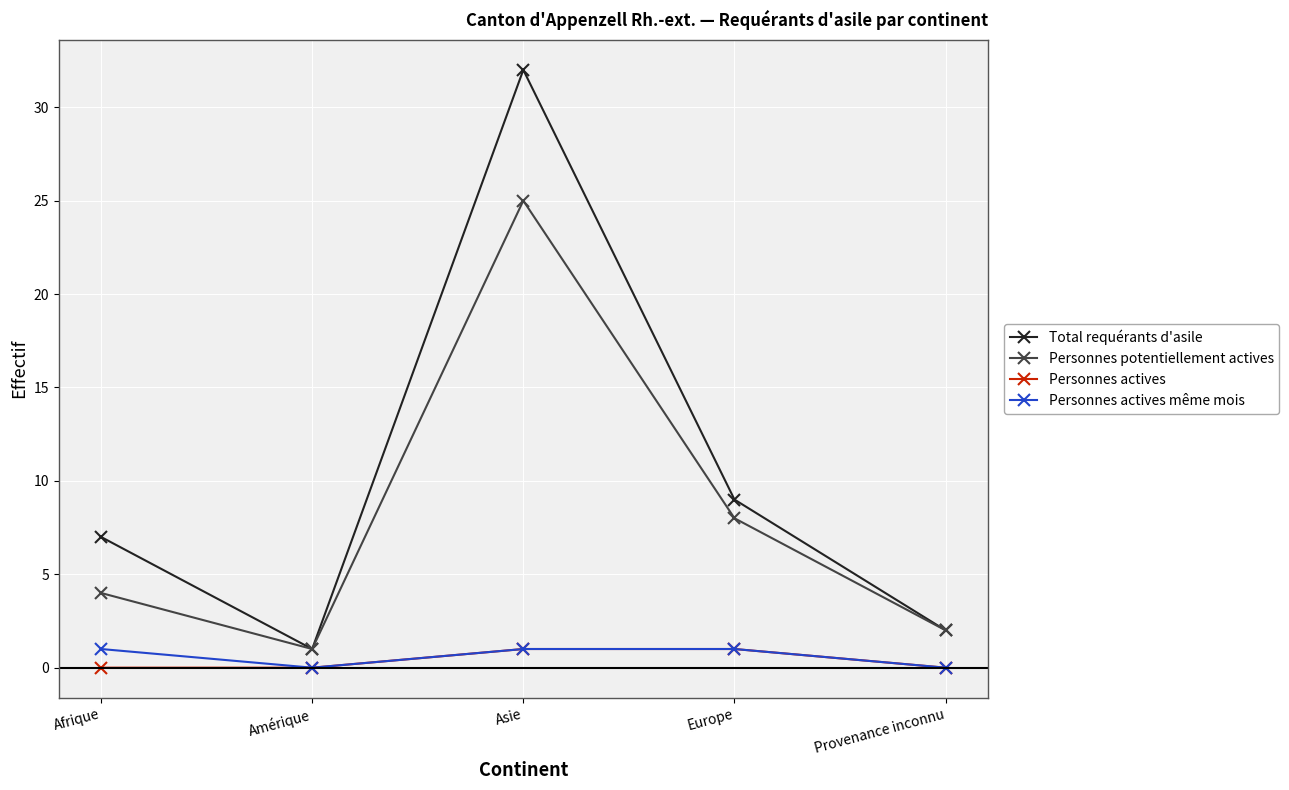

What is the approximate value of Personnes actives at Europe?

1